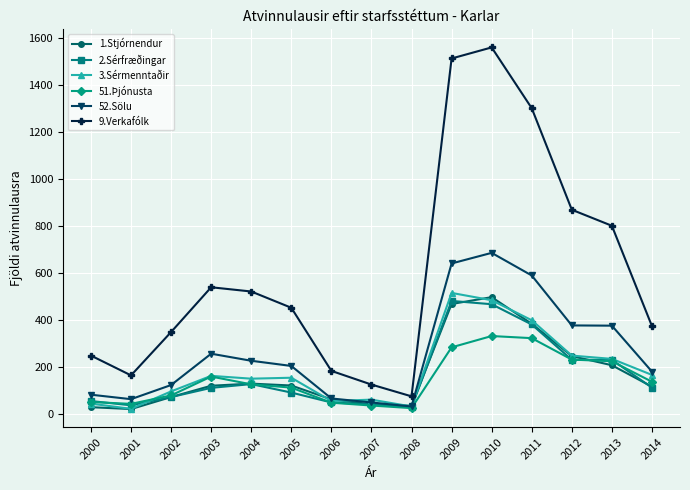

Is the value of 51.Þjónusta at 2004 greater than the value of 52.Sölu at 2009?

No